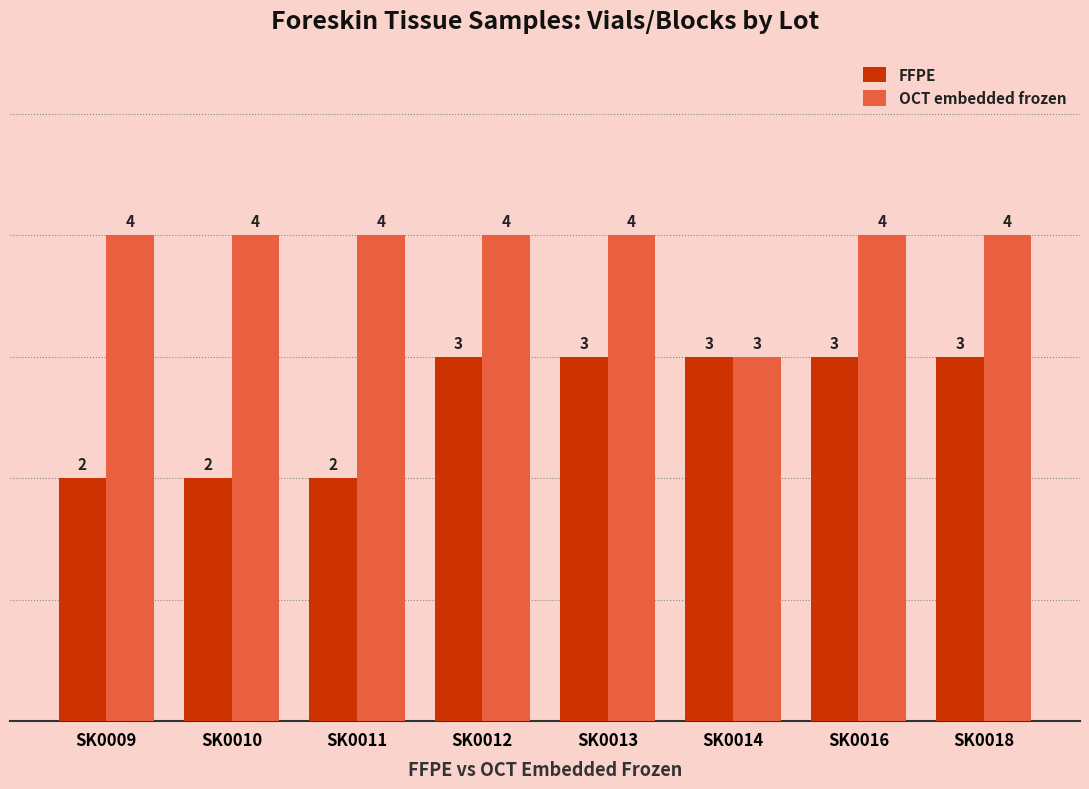

What is the value of the FFPE bar at the 3rd from the left?

2